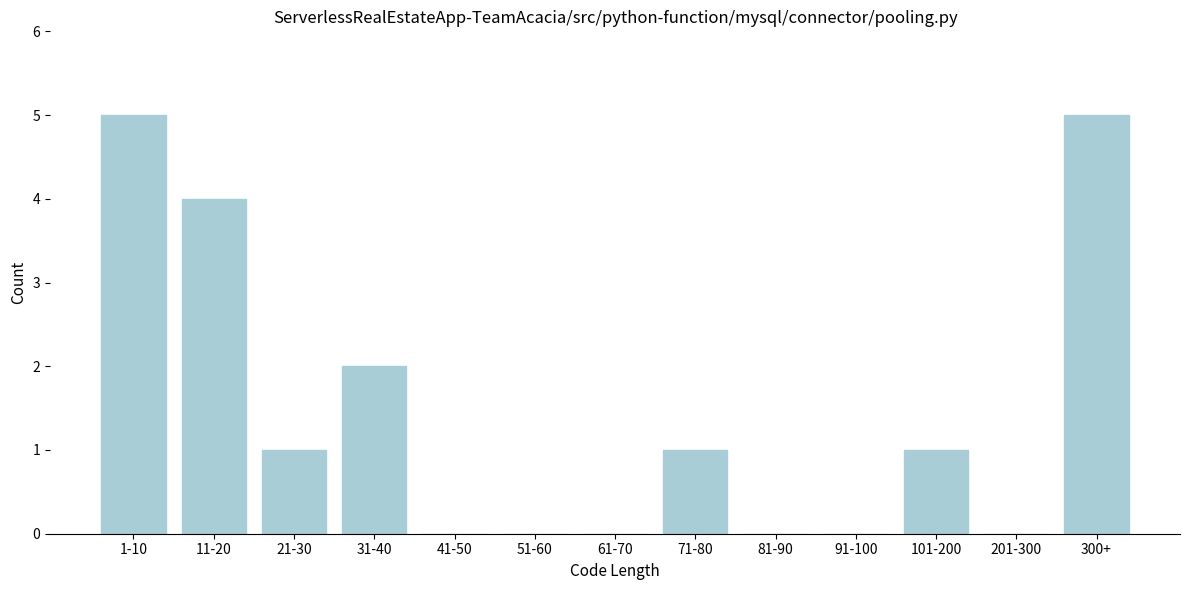

Reading right to left, transcribe all the data shown in this chart.

300+=5	201-300=0	101-200=1	91-100=0	81-90=0	71-80=1	61-70=0	51-60=0	41-50=0	31-40=2	21-30=1	11-20=4	1-10=5